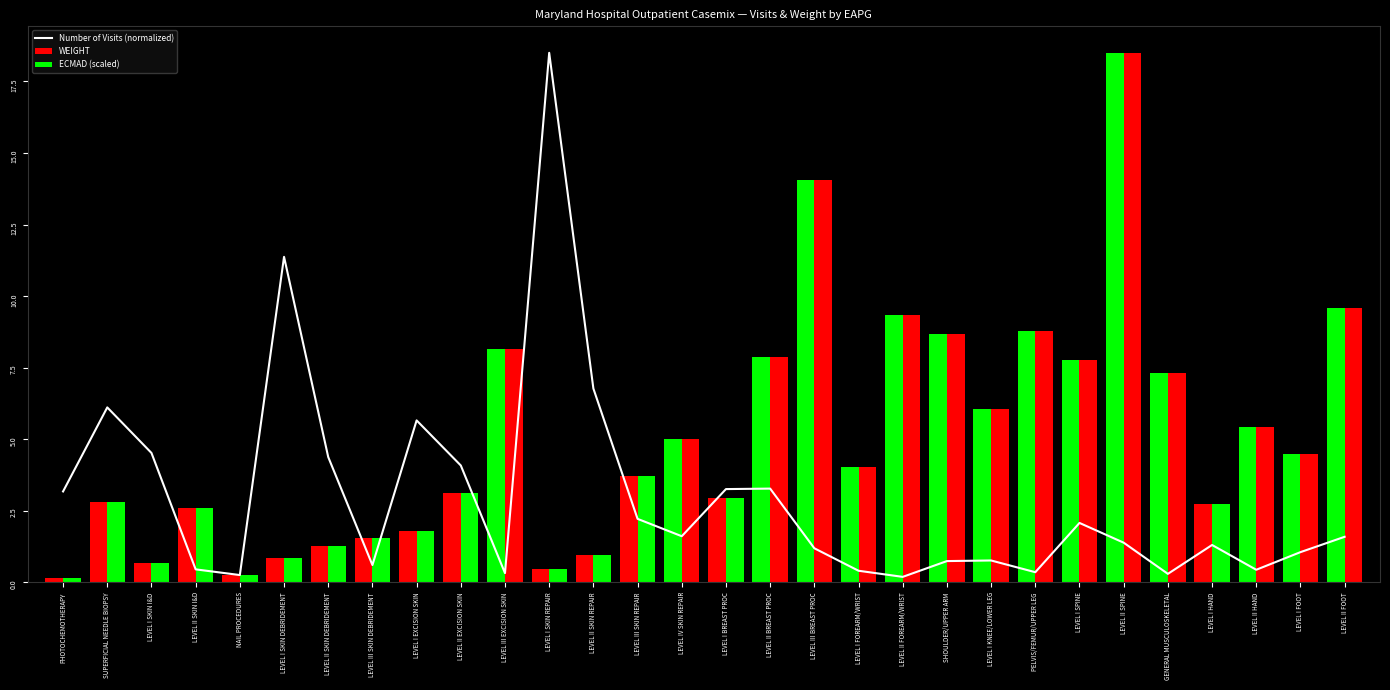

How many values in the ECMAD (scaled) series exceed 4?

15